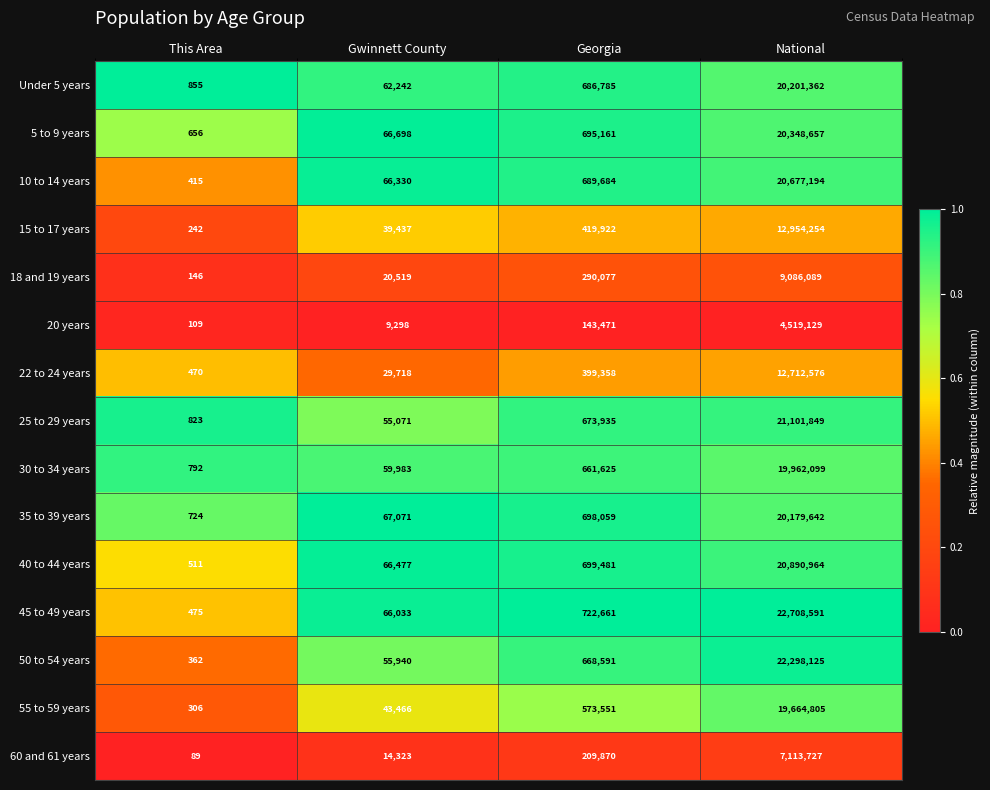

What is the difference between the 20 years values at Georgia and This Area?

143362